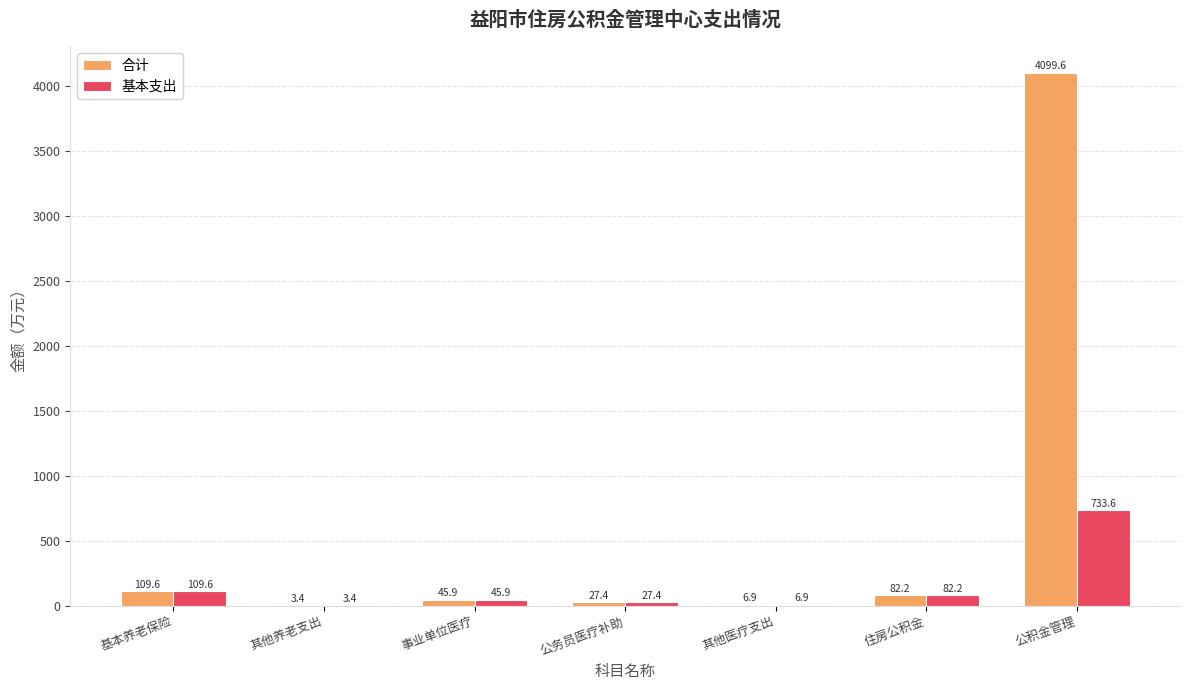

Does the chart contain stacked bars?

No